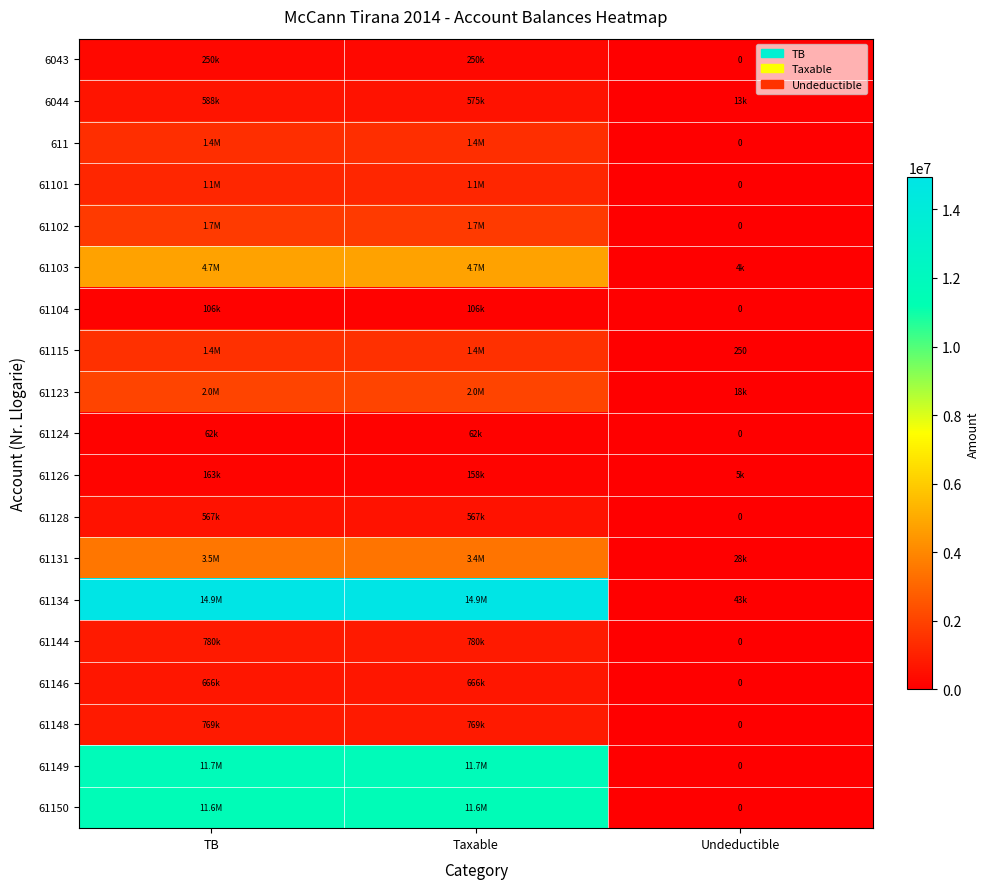

At TB, list the series in order from largest to smallest.

61134, 61149, 61150, 61103, 61131, 61123, 61102, 61115, 611, 61101, 61144, 61148, 61146, 6044, 61128, 6043, 61126, 61104, 61124